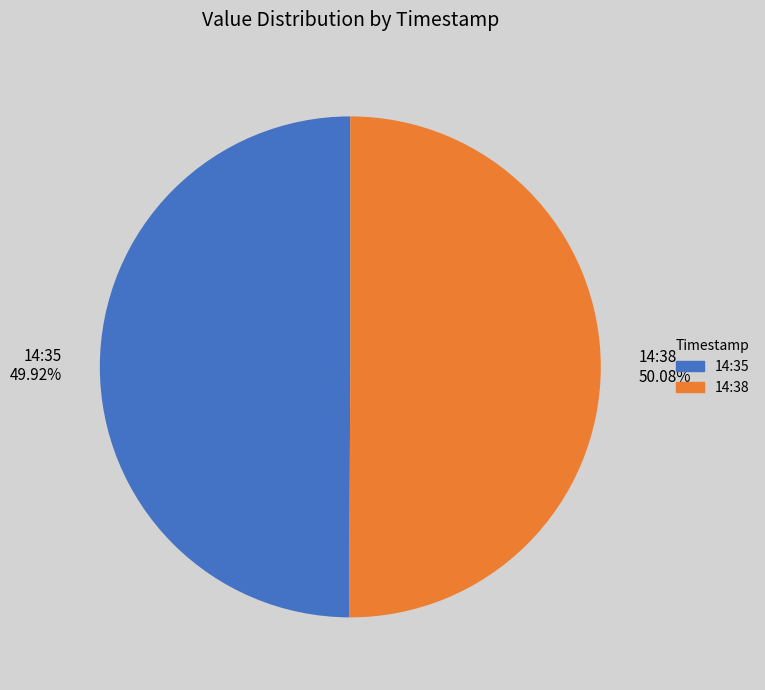

What is the ratio of the value at 14:38 to the value at 14:35?

1.0